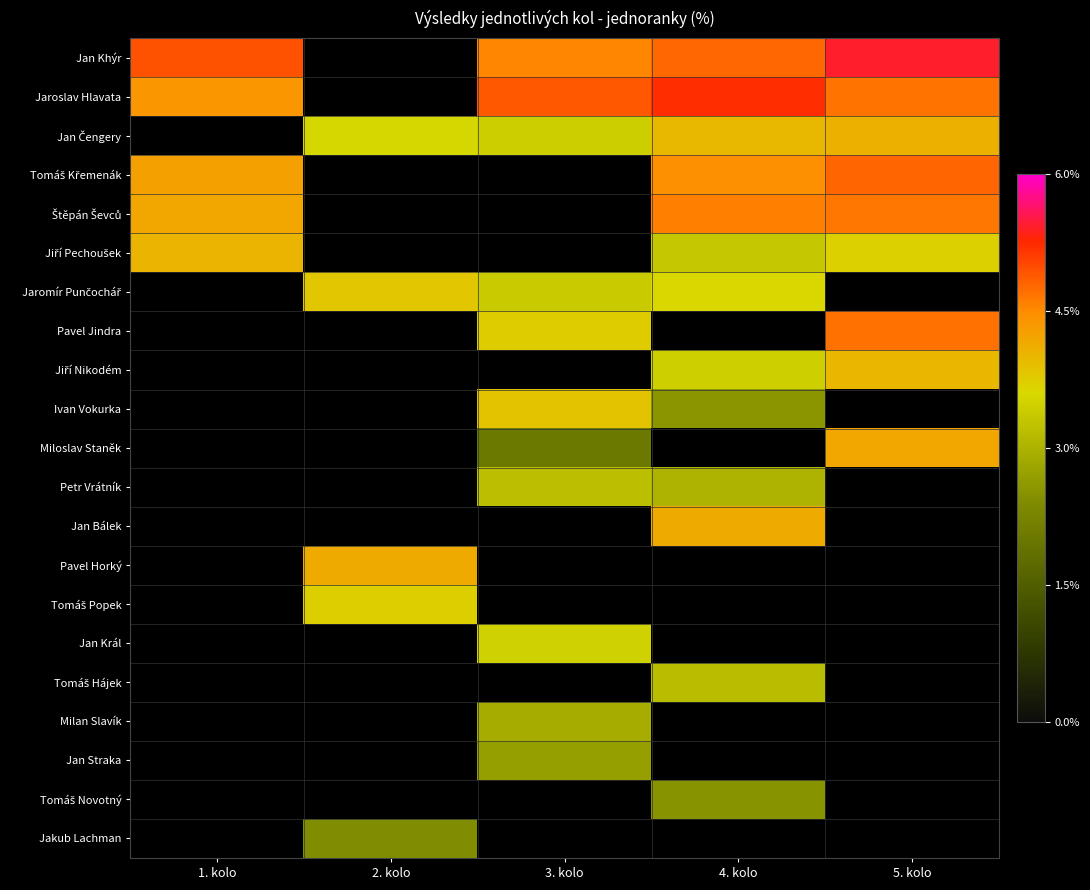

Between 2. kolo and 4. kolo, which series saw the biggest shift?

Jan Čengery